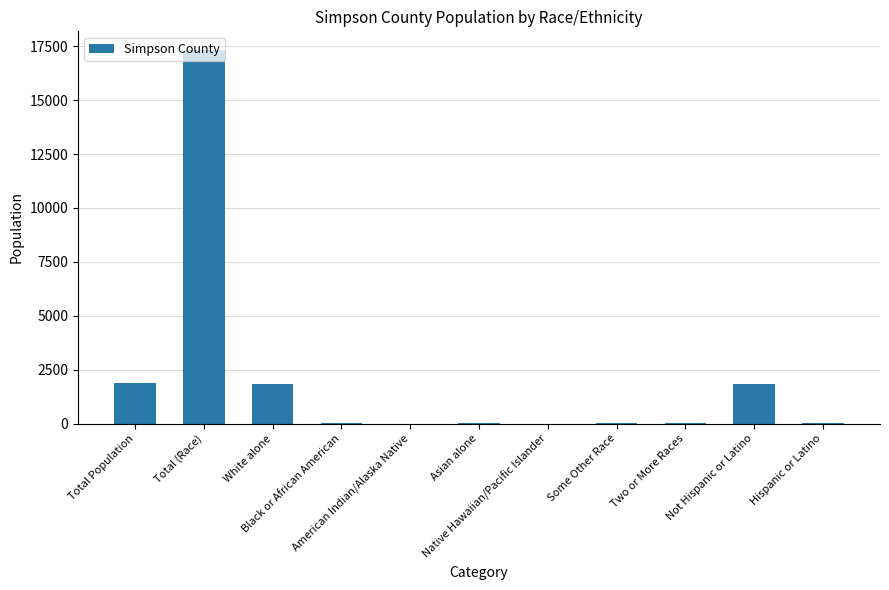

What is the sum of all values?

22922